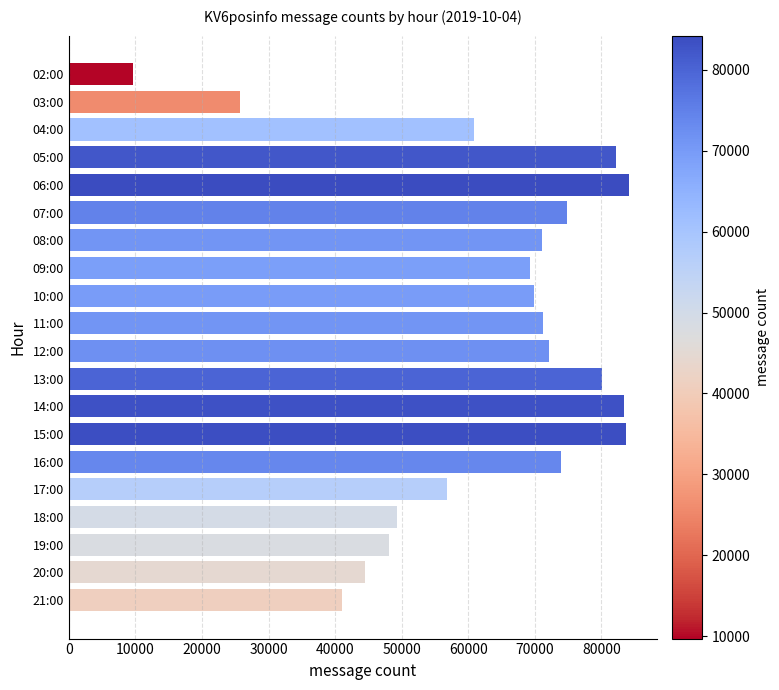

Between 09:00 and 21:00, which is larger?

09:00